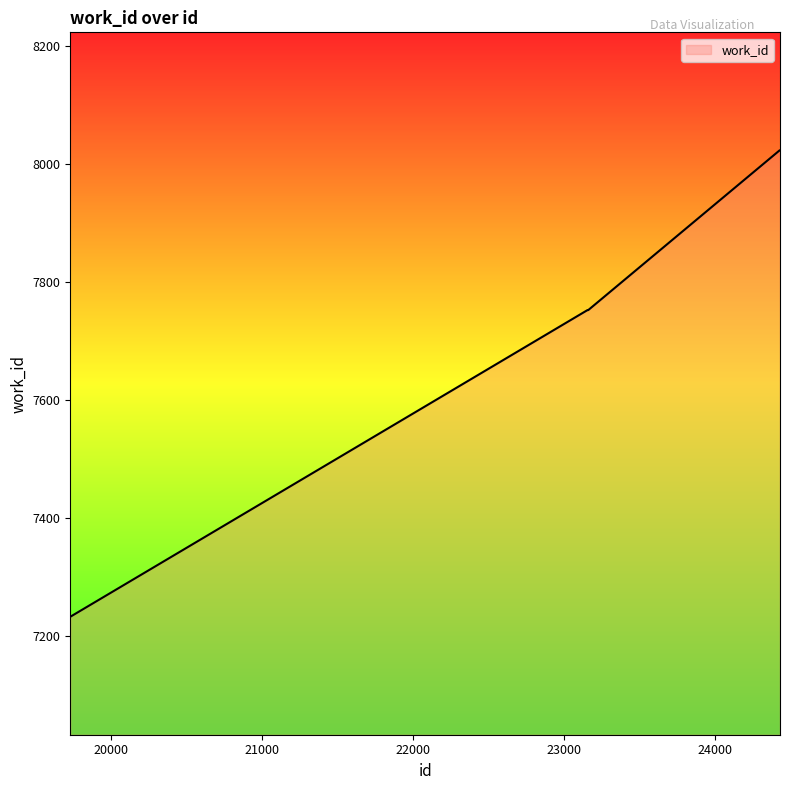

What is the maximum value shown in the chart?

8024